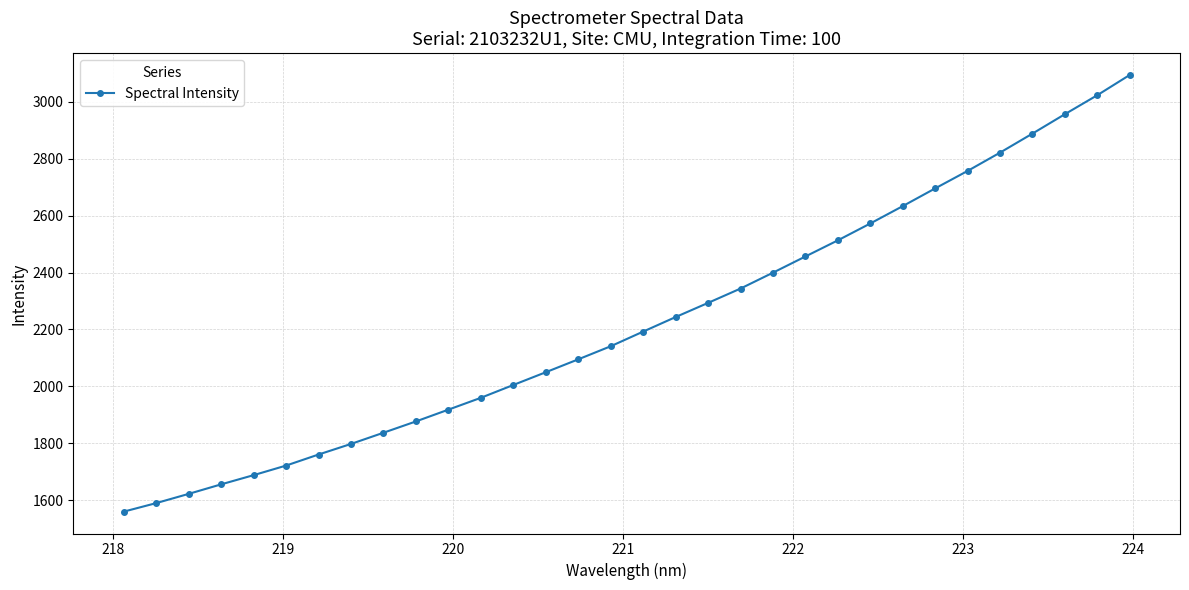

What is the smallest value displayed?

1559.8